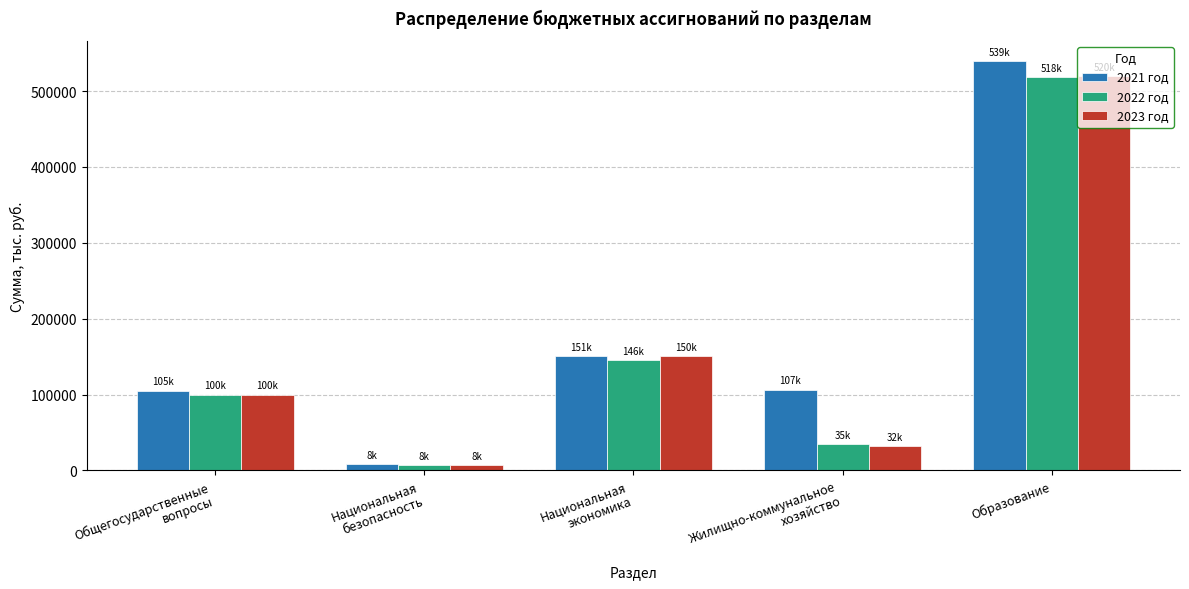

At how many categories does at least one series exceed 44345?

4